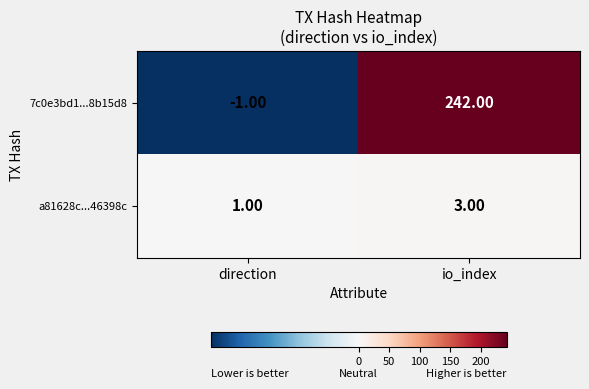

Rank the series at direction from highest to lowest value.

a81628c...46398c, 7c0e3bd1...8b15d8